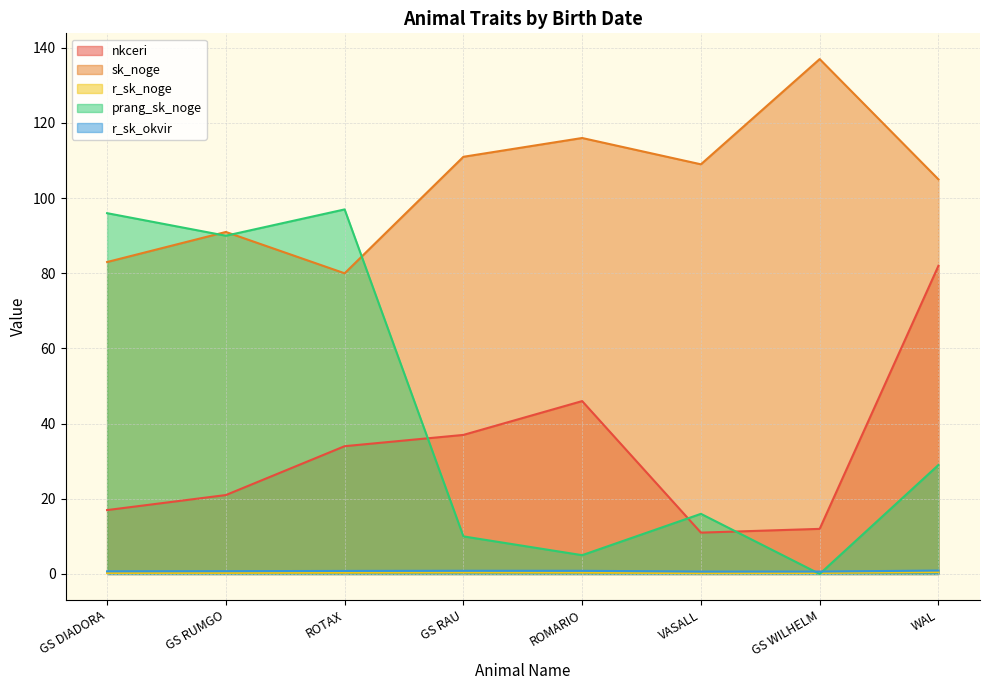

What is the label of the 2nd point from the left?

GS RUMGO